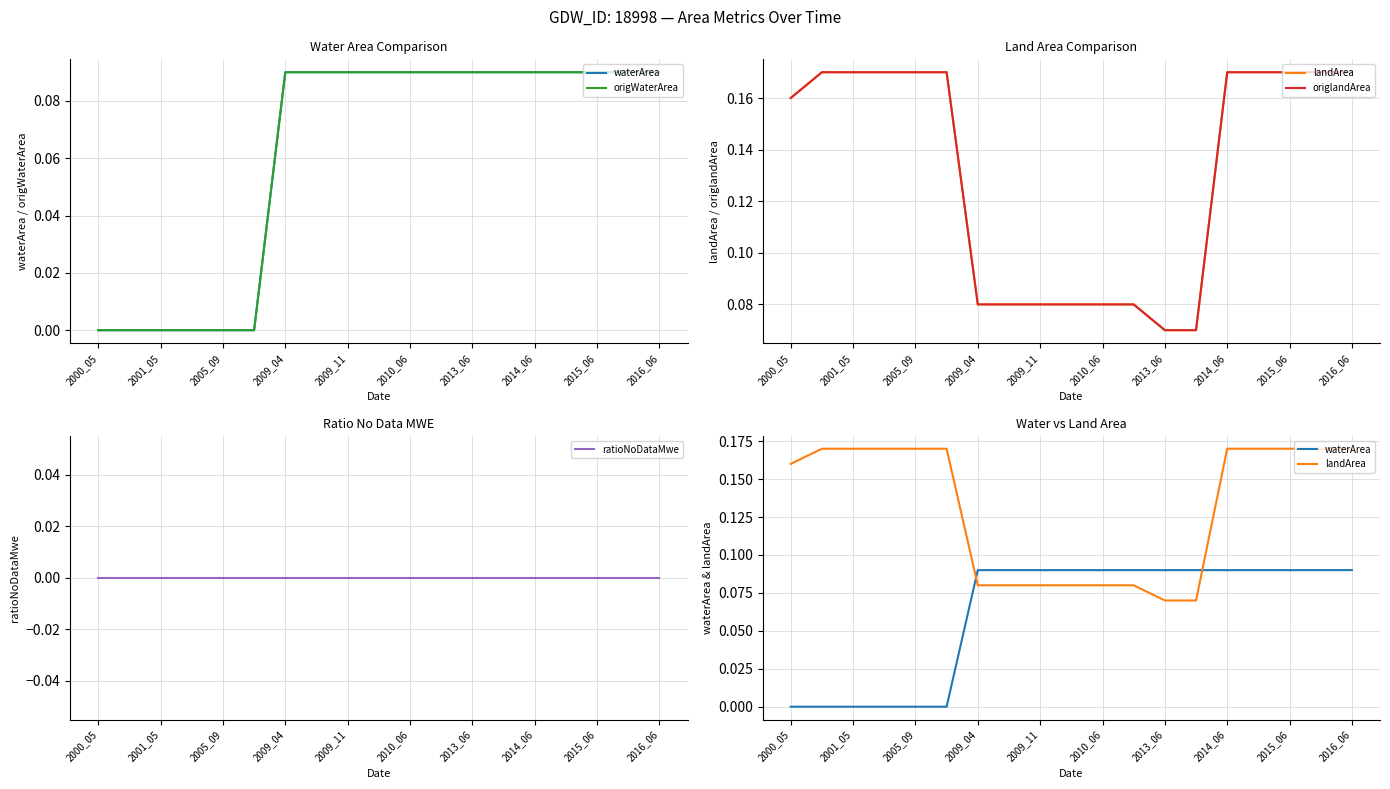

Which series changed the most between 2014_06 and 2015_06?

waterArea